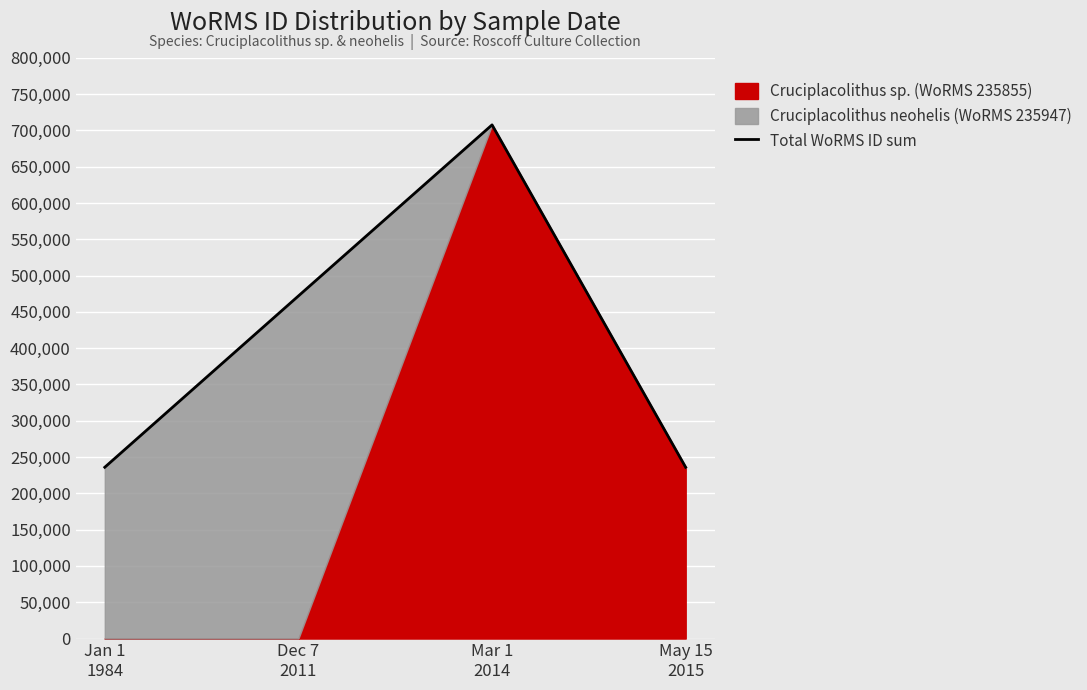

What is the difference between the values at Mar 1
2014 and Jan 1
1984?

471618